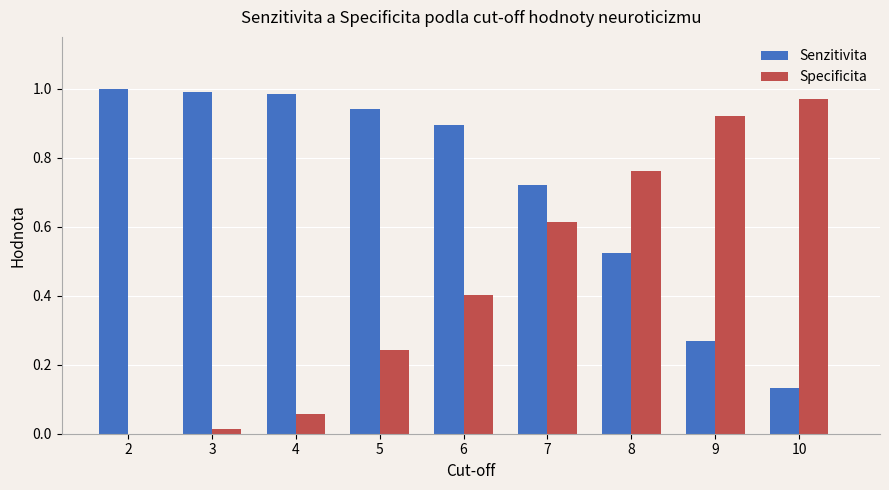

Is the value of Senzitivita at 10 greater than the value of Specificita at 8?

No